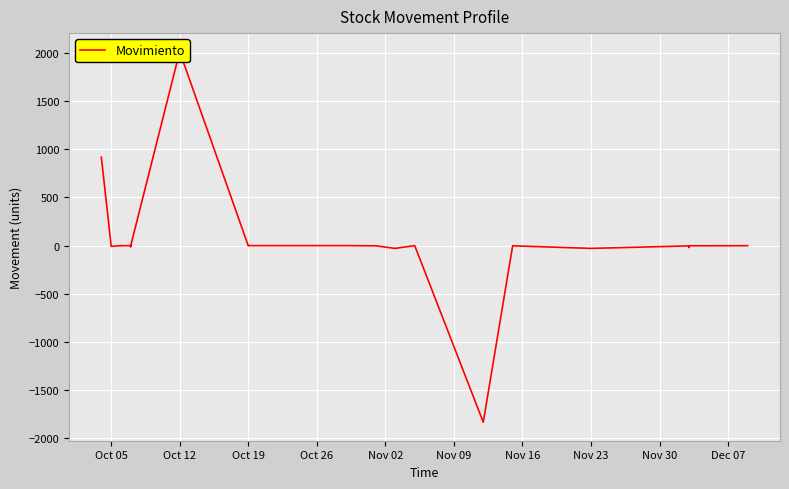

How many data points are above -2?

15